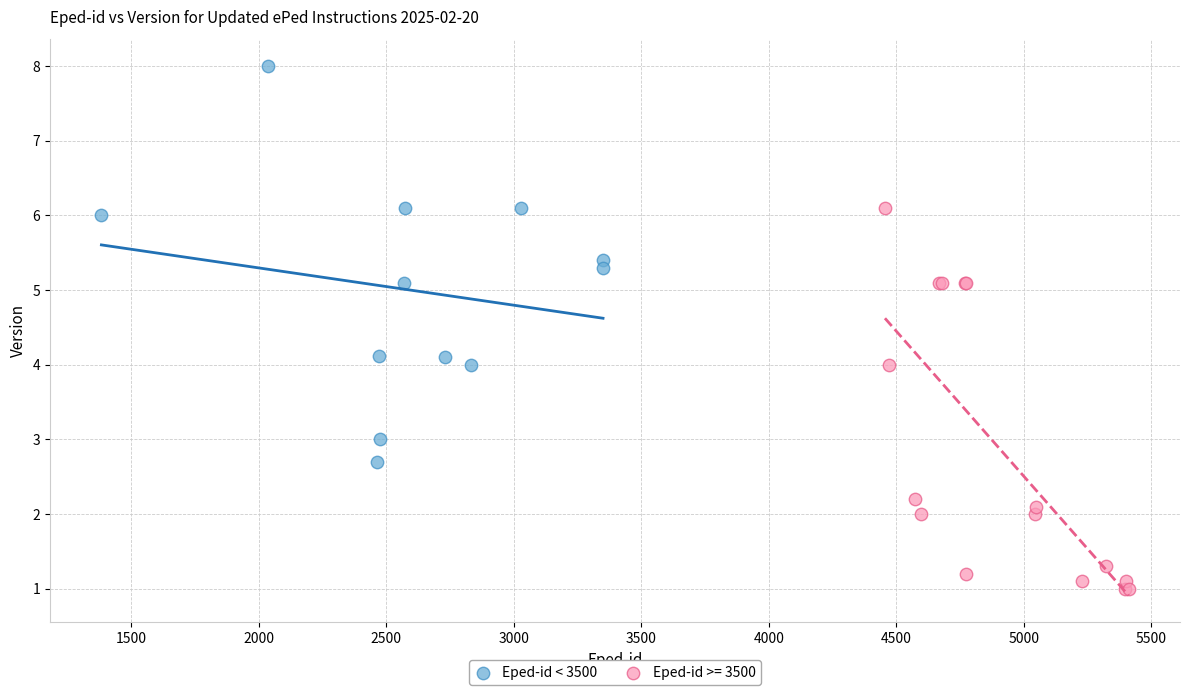

Which series contains the lowest Y value?

Eped-id >= 3500